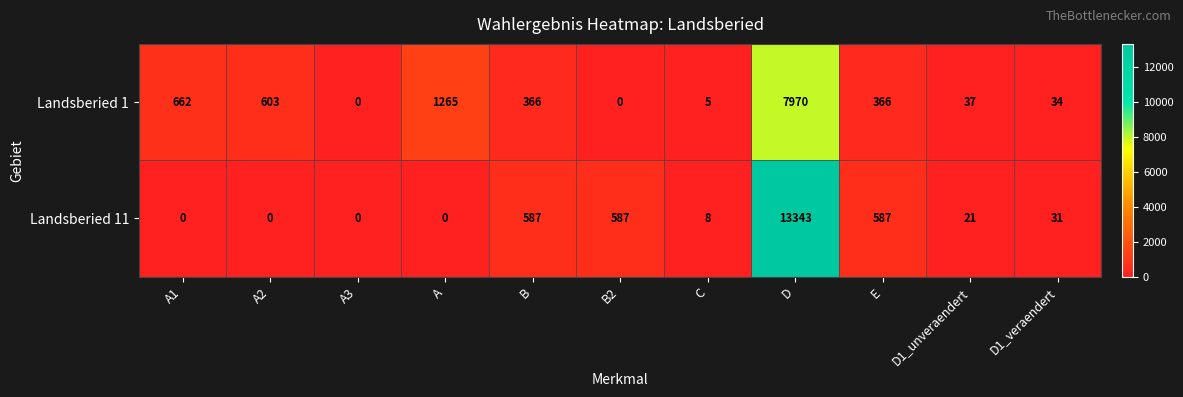

At which category is the sum across all series the highest?

D